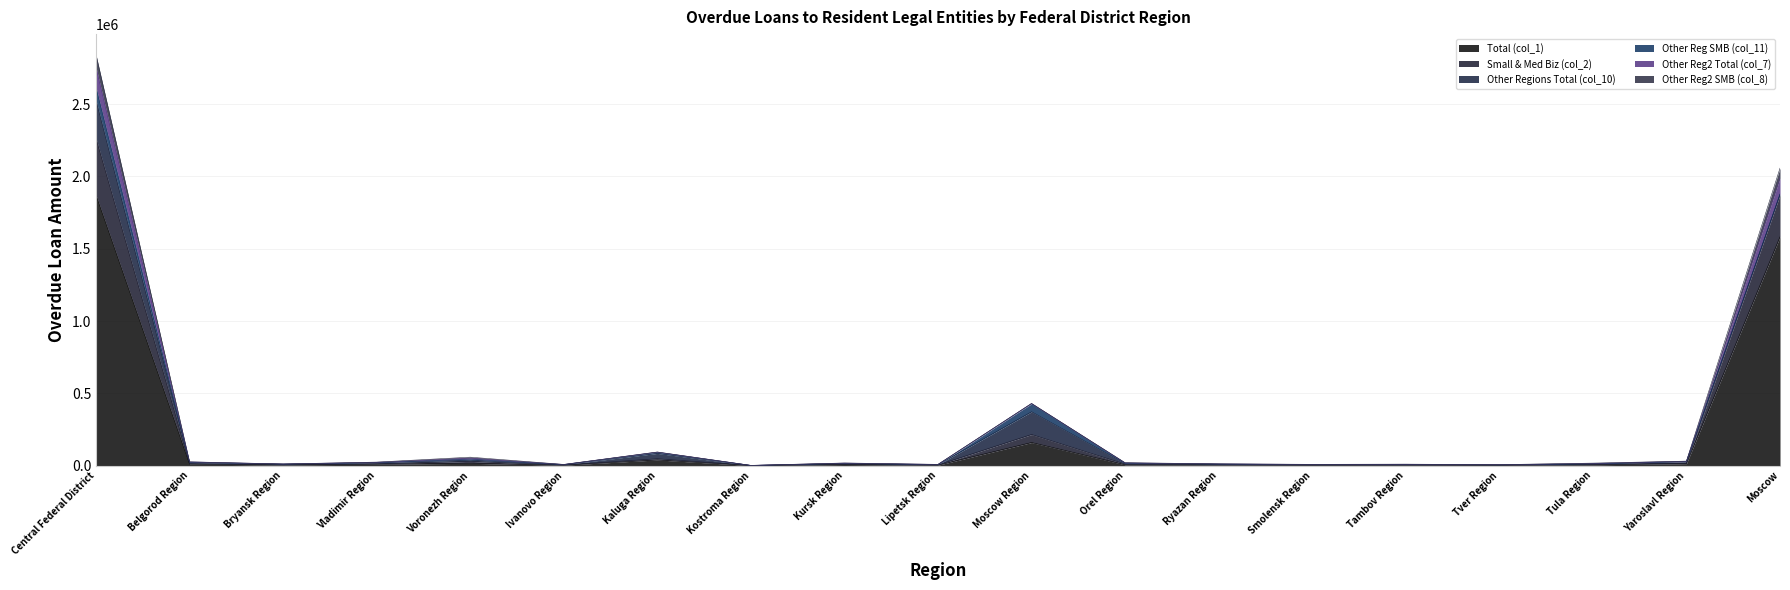

What is the total value across all series at Orel Region?

49759